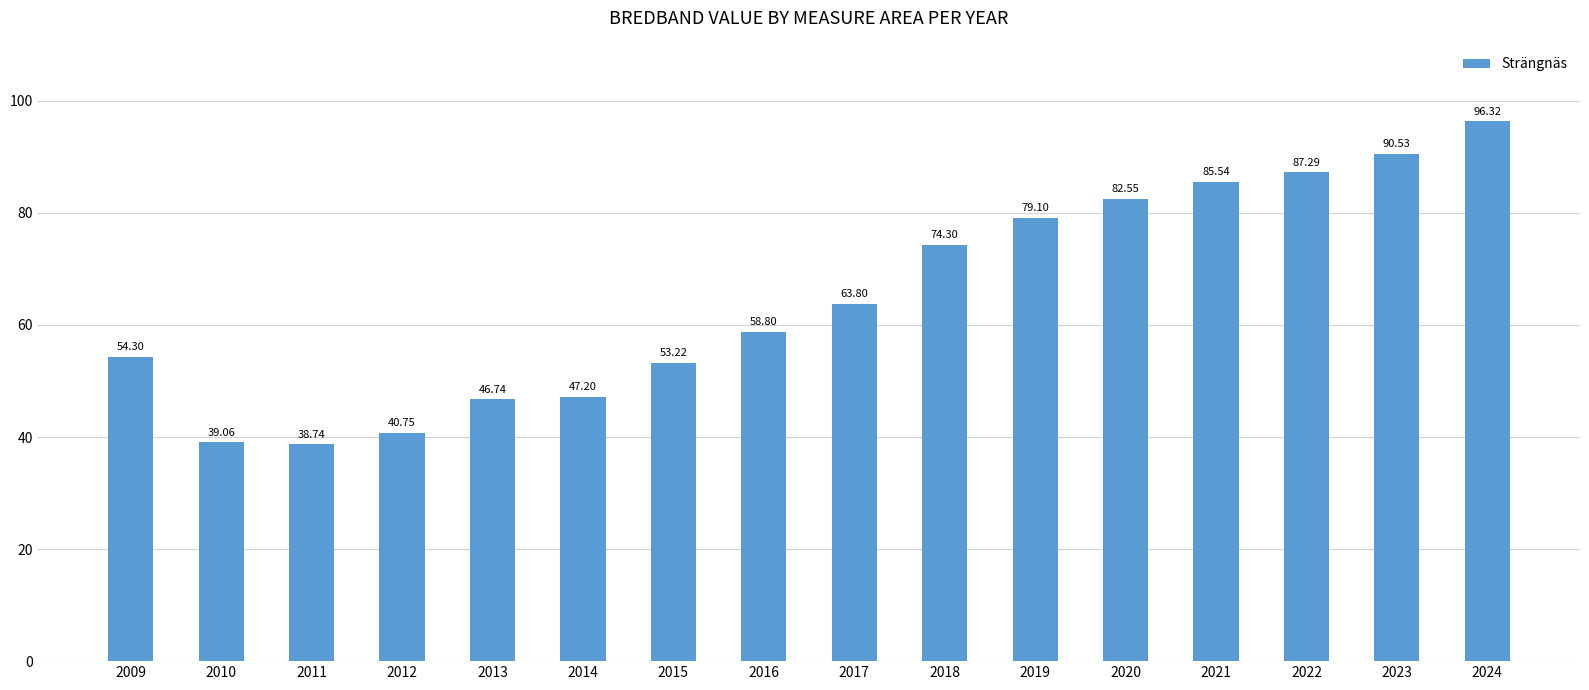

At which label is the value closest to 67?

2017